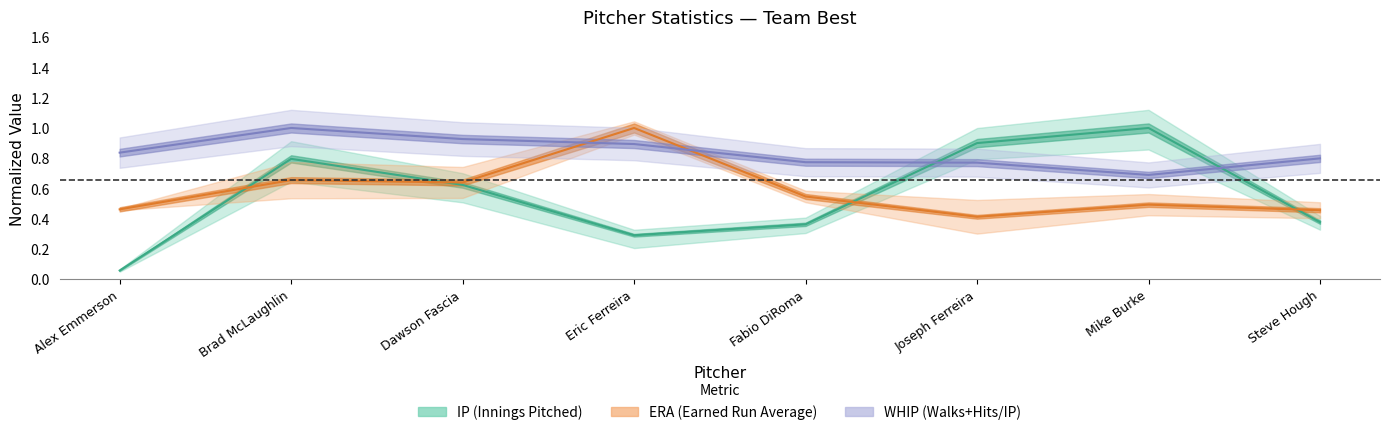

At how many categories does at least one series exceed 0?

8